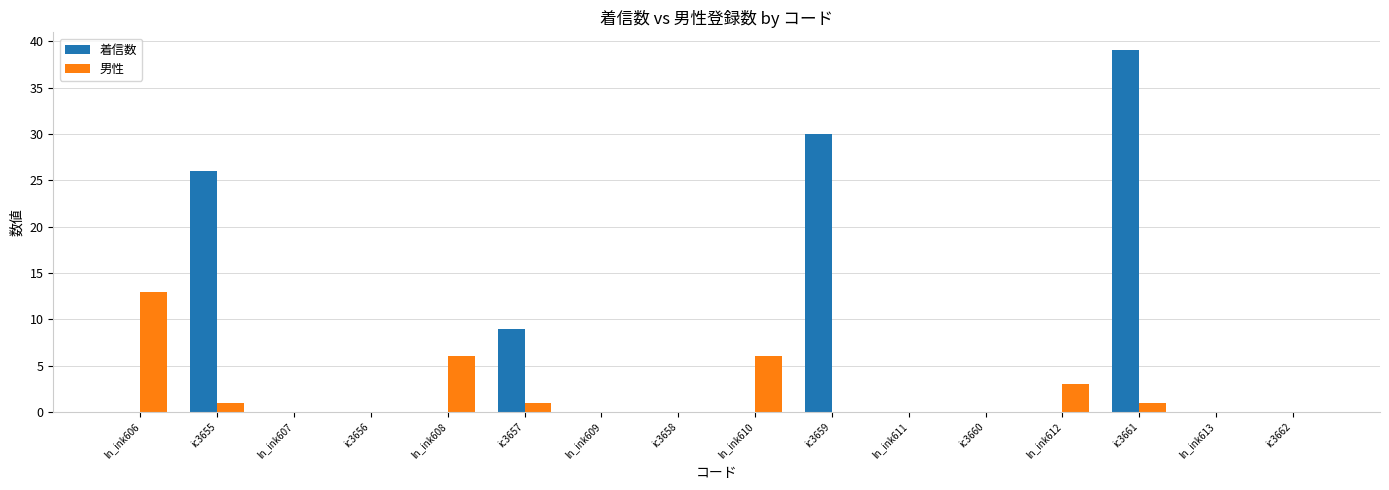

Which series has the widest spread of values?

着信数